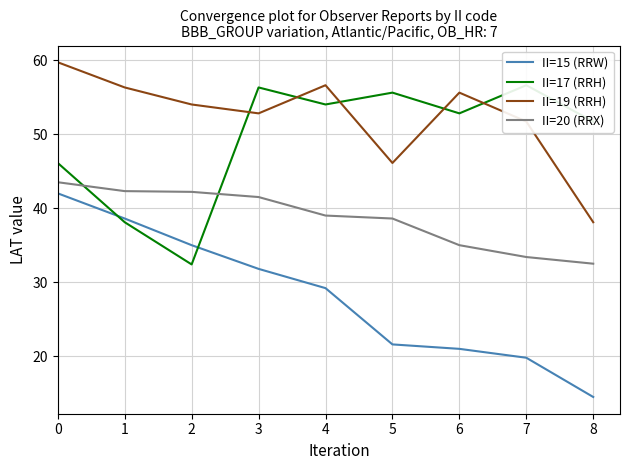

Reading left to right, list all the values displayed in this chart.

II=15 (RRW): 42.0	38.6	35.0	31.8	29.2	21.6	21.0	19.8	14.5
II=17 (RRH): 46.1	38.1	32.4	56.3	54.0	55.6	52.8	56.6	51.7
II=19 (RRH): 59.7	56.3	54.0	52.8	56.6	46.1	55.6	51.7	38.1
II=20 (RRX): 43.5	42.3	42.2	41.5	39.0	38.6	35.0	33.4	32.5